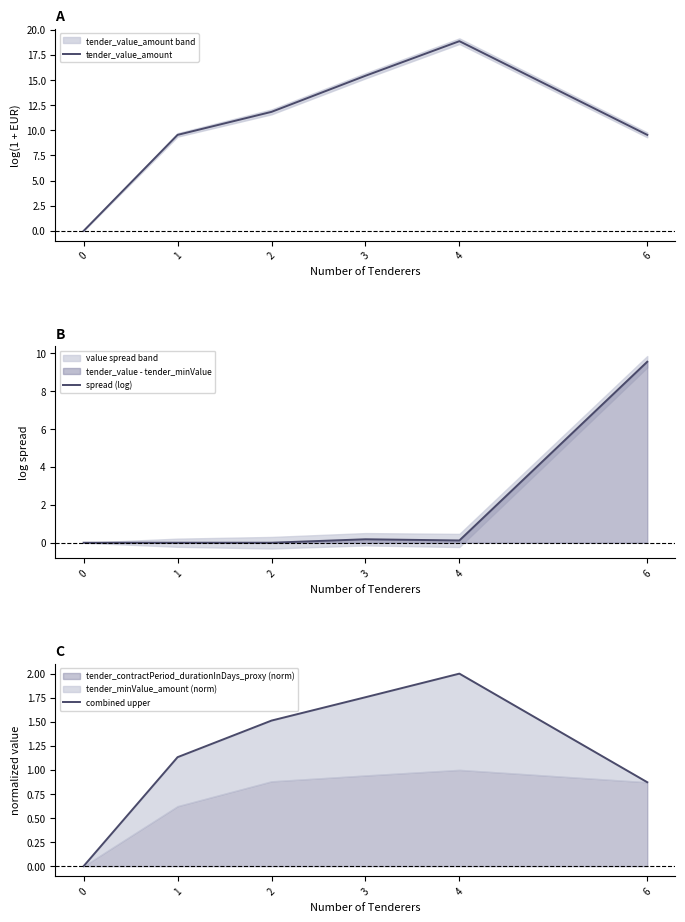

Where is spread (log) nearest to the value 4?

3